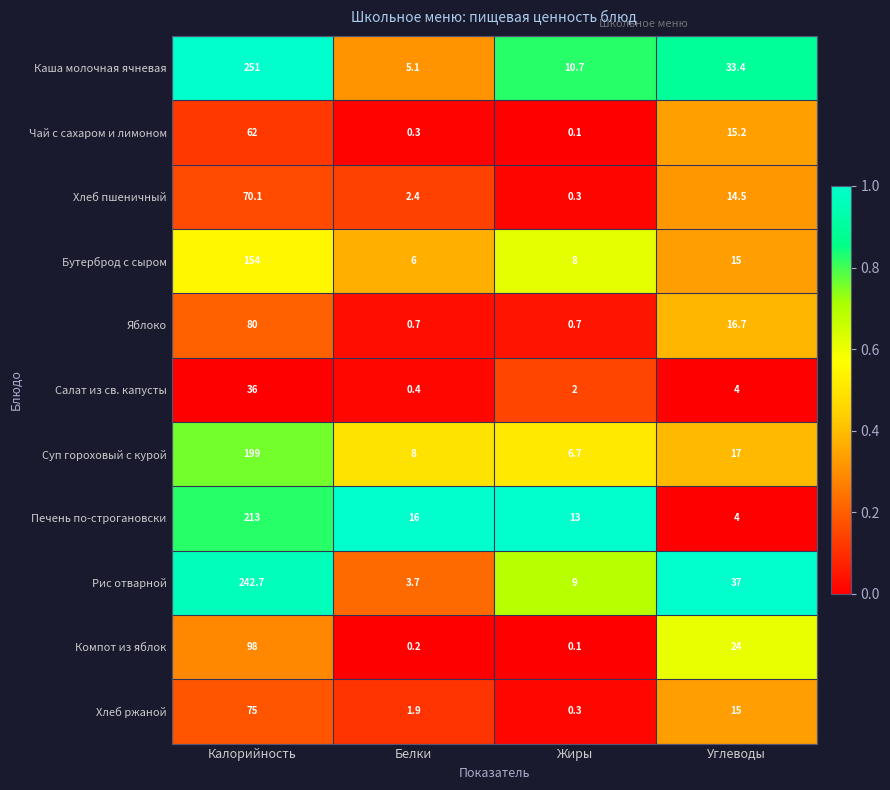

The Хлеб ржаной series shows 0.3 at Жиры. True or false?

True